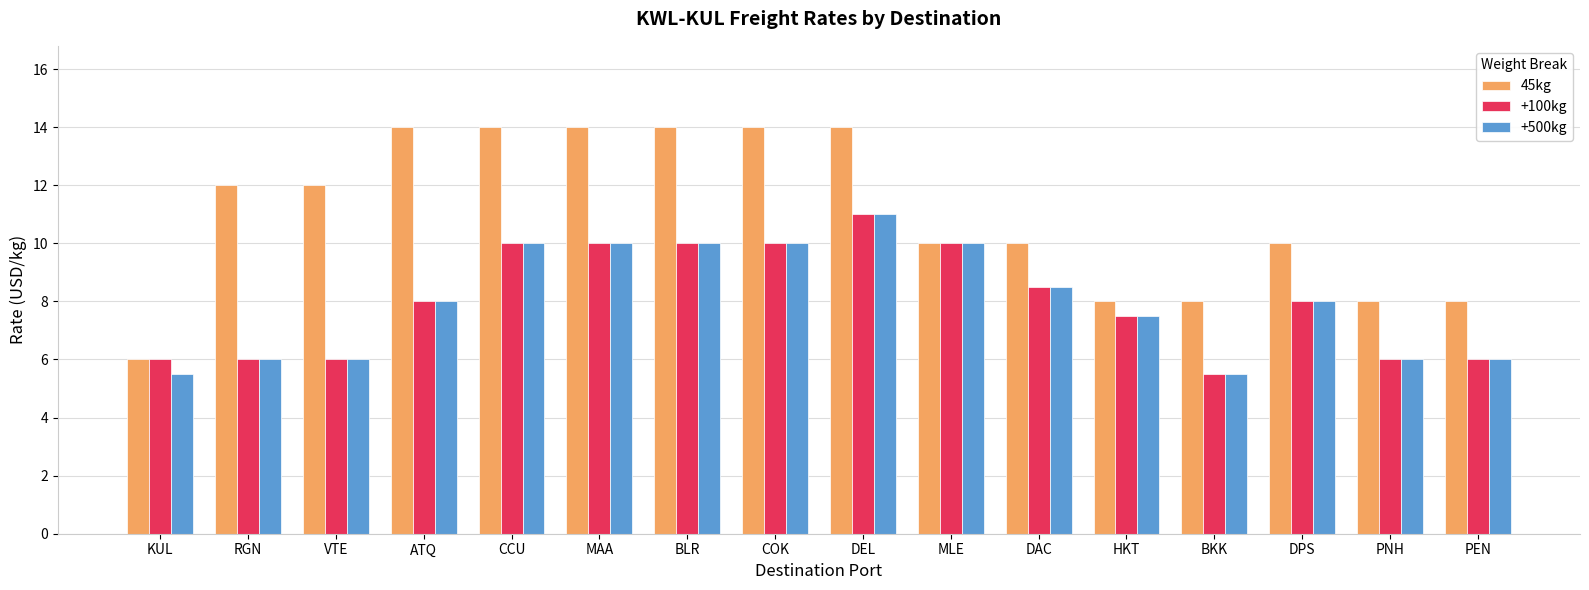

What is the difference between the maximum and second lowest values in the +100kg series?

5.0